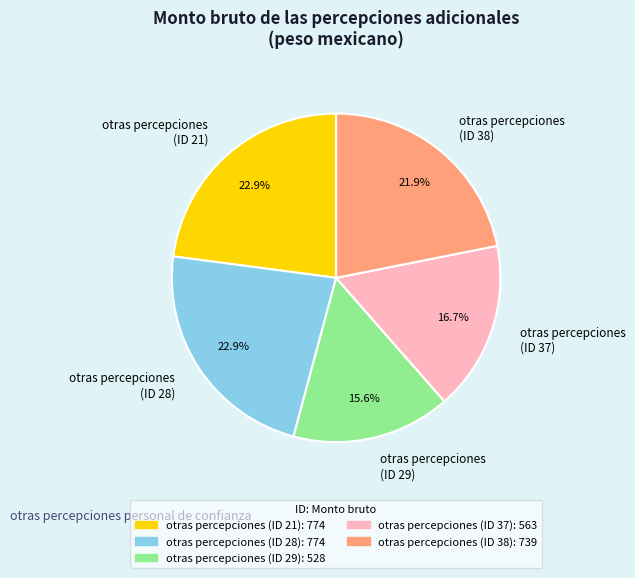

Count the number of slices in the pie.

5